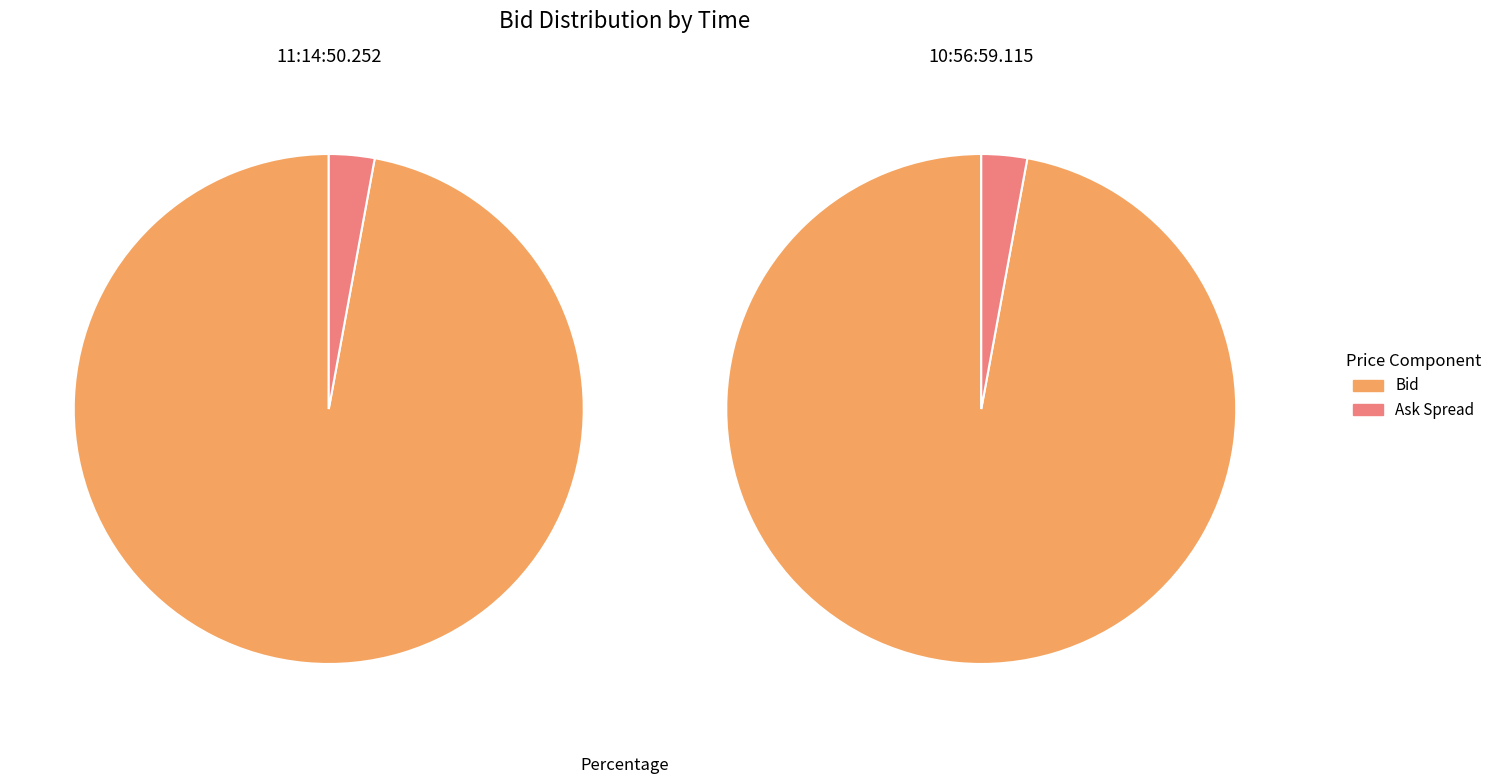

Rank the categories by value from lowest to highest.

10:56:59.115, 11:14:50.252